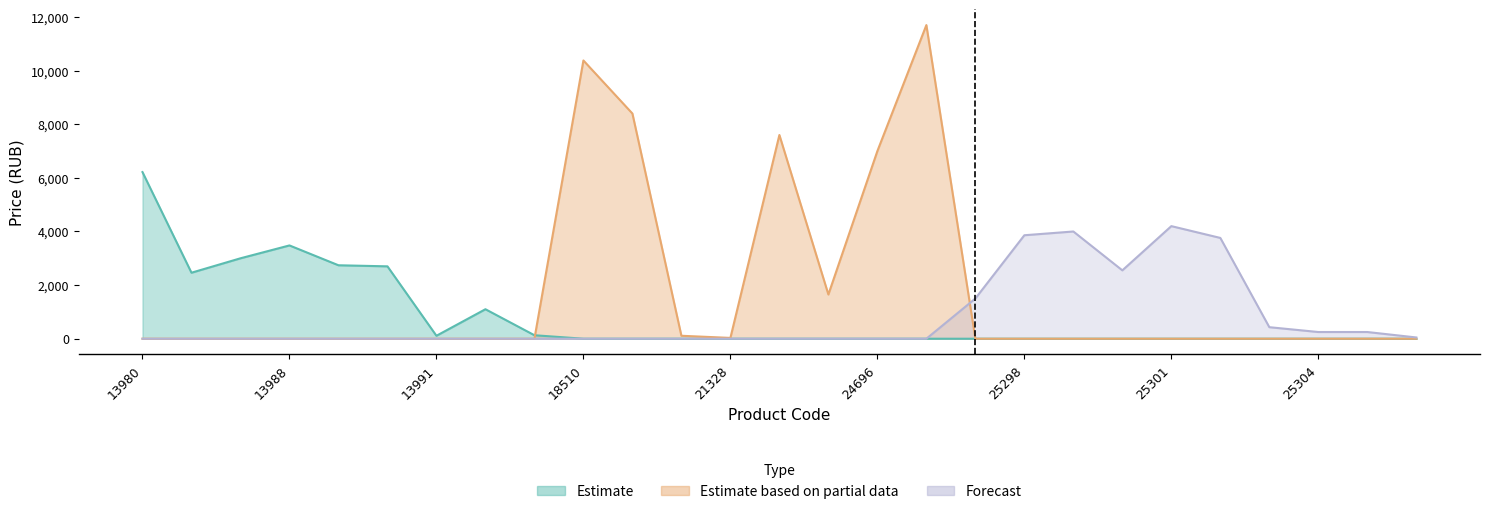

Is the value of Forecast at 13980 greater than the value of Estimate based on partial data at 25302?

No